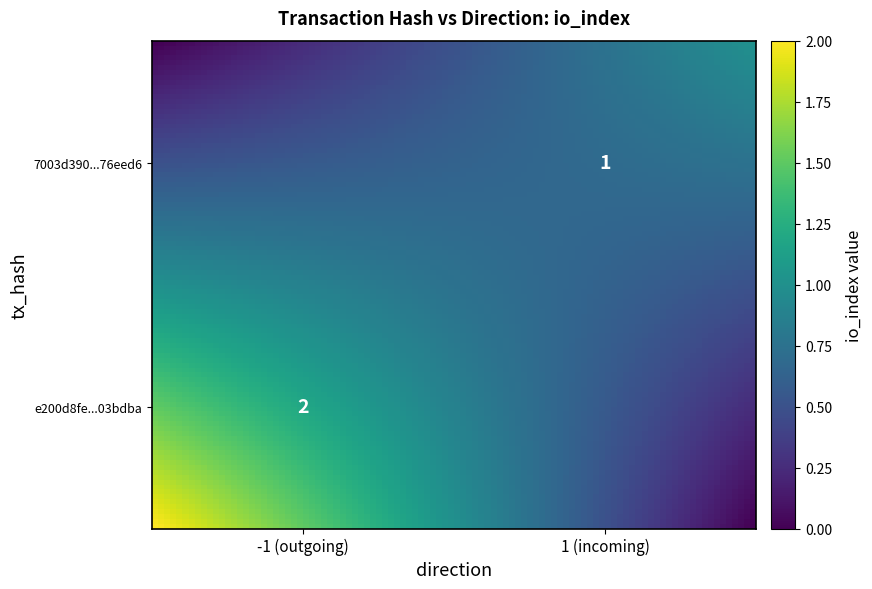

The value of e200d8fe21d714425bec7d2654569ae5d03bdba at io_index is 0. True or false?

False